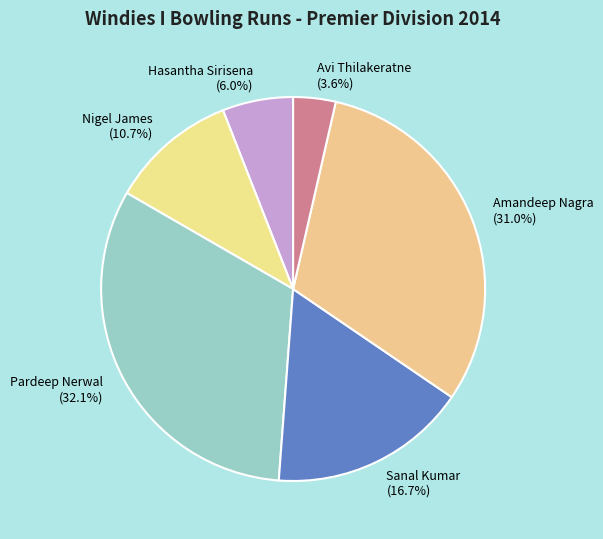

To the nearest percent, what portion does Sanal Kumar represent?

17%